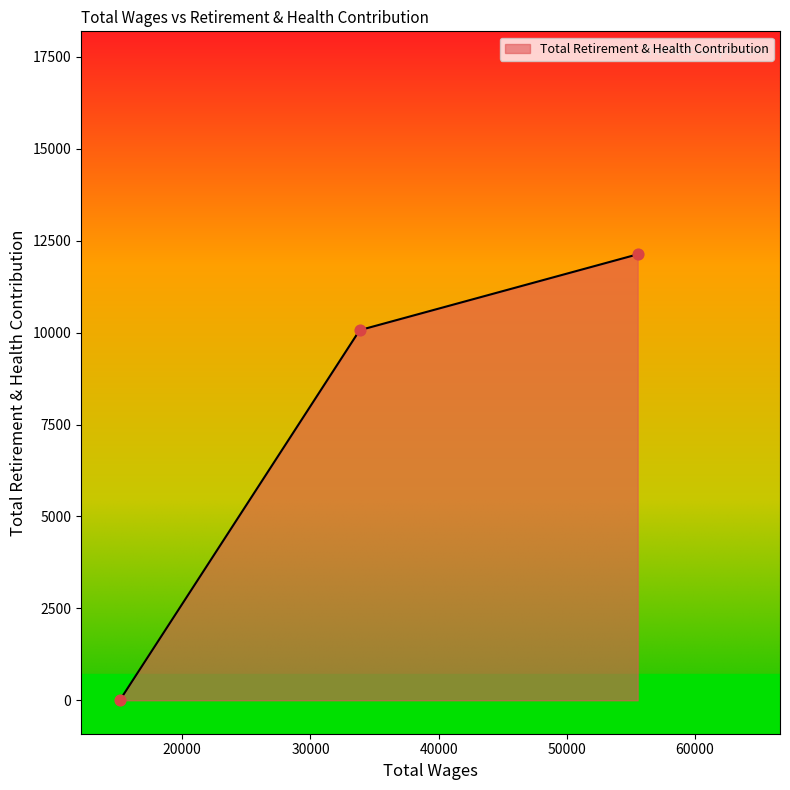

What is the difference between the maximum and minimum values?

12129